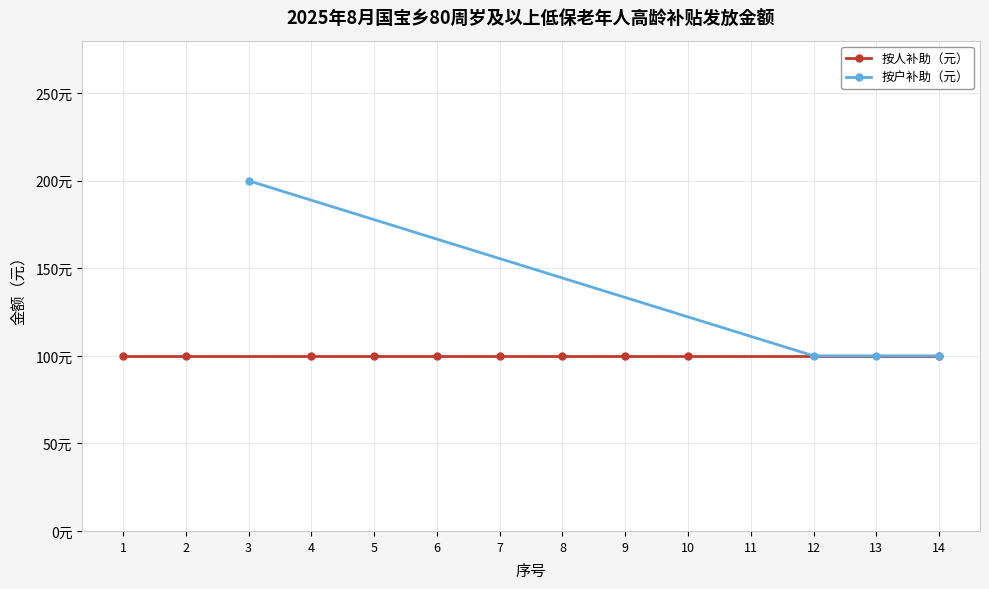

How many data points are above 100?

1